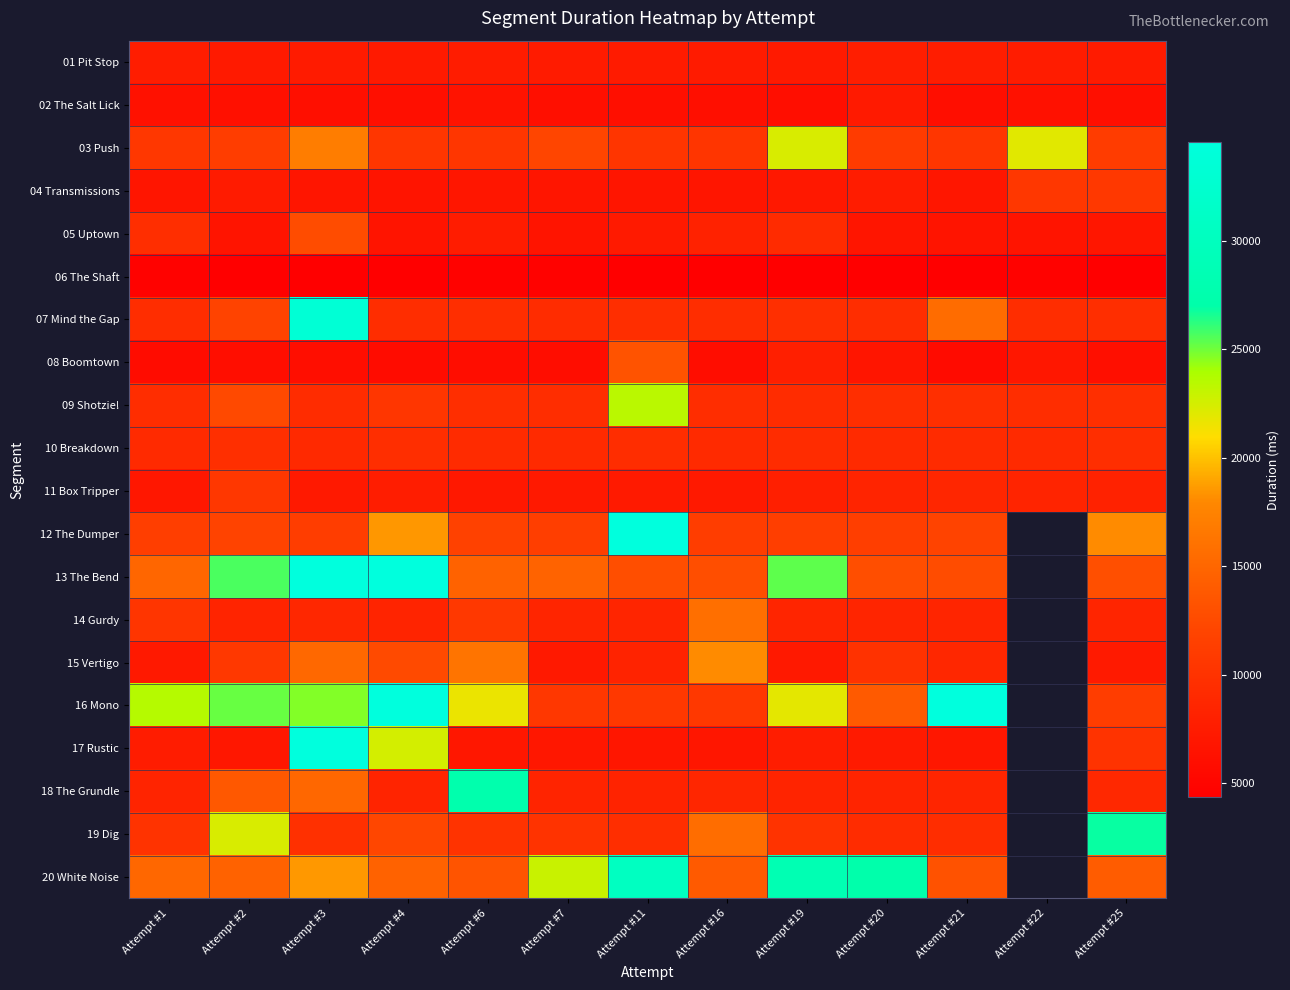

What is the difference between the 09 Shotzie! values at Attempt #7 and Attempt #25?

179.0